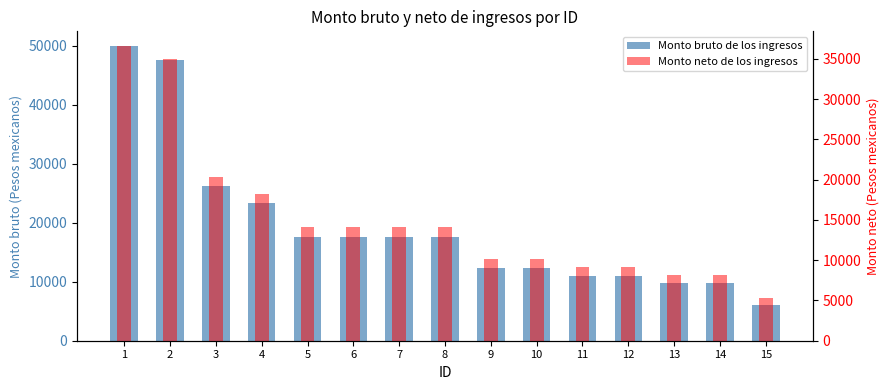

How many groups of bars are there?

15